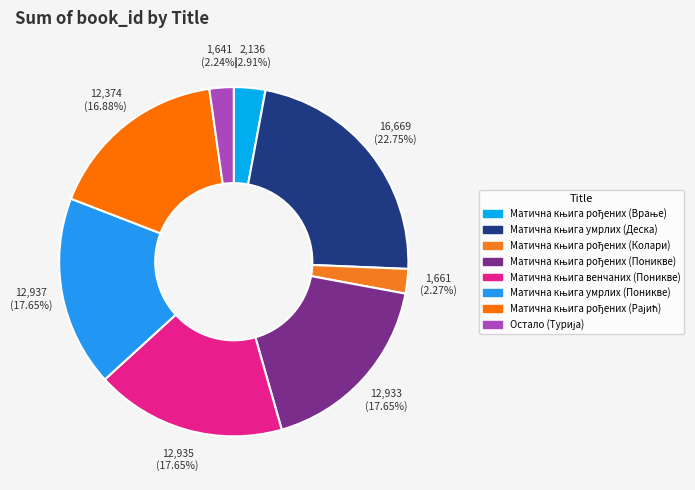

Combined, what portion of the pie is Матична књига венчаних (Поникве) and Матична књига рођених (Рајић)?

34.5%